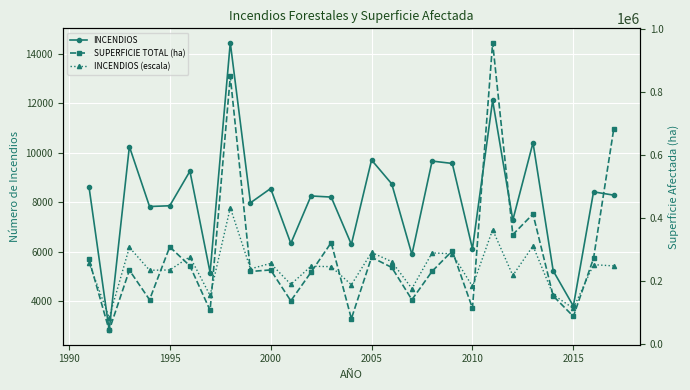

What is the highest value of the INCENDIOS (escala) series?

433350.0